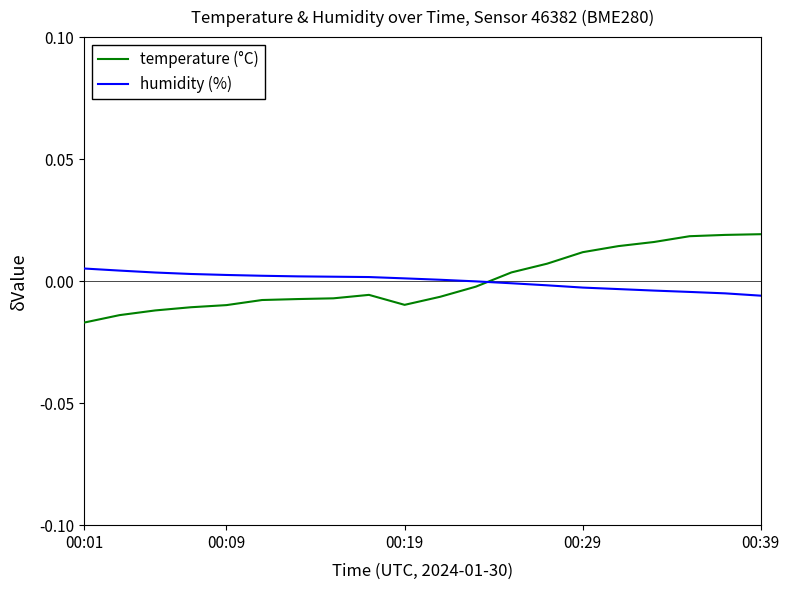

After their last crossing, which series has the higher values: humidity (%) or temperature (°C)?

temperature (°C)